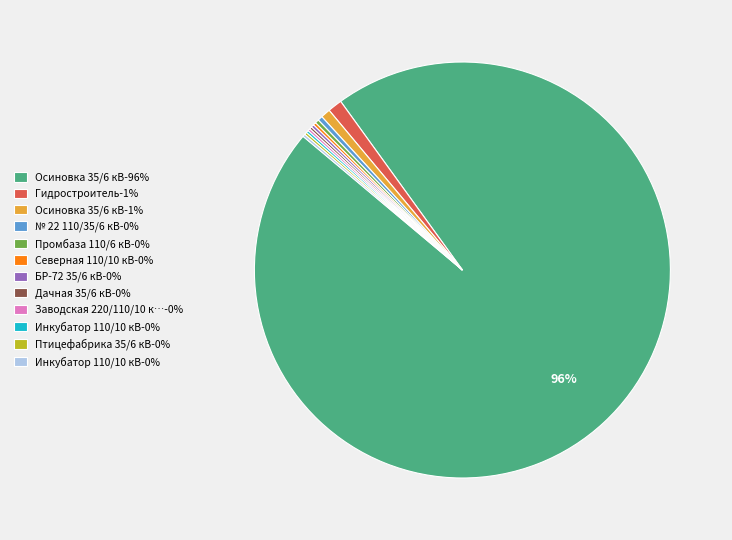

Is there a majority slice in this chart?

Yes